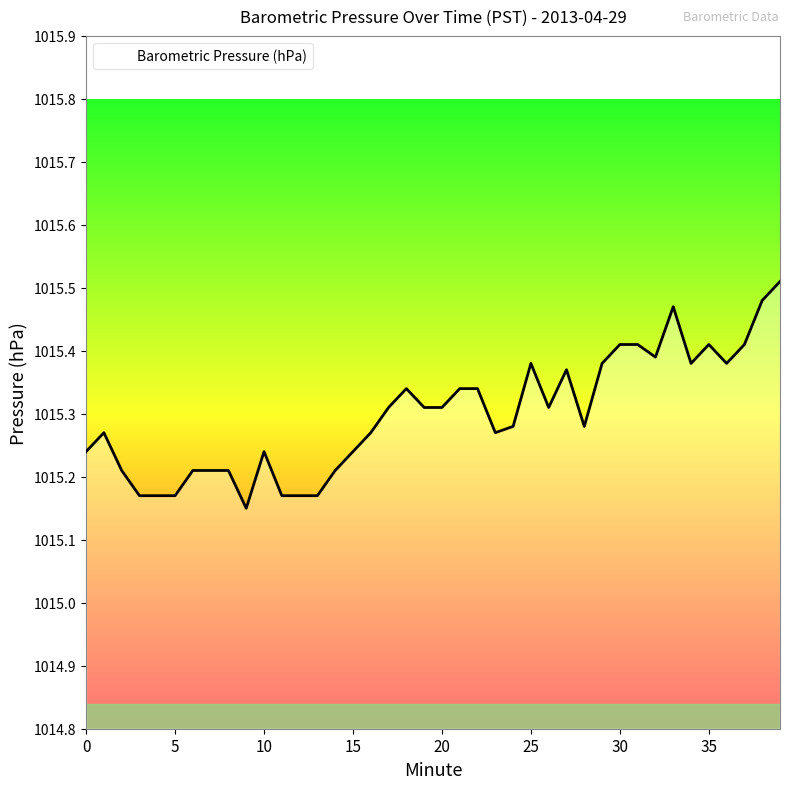

What is the maximum value shown in the chart?

1015.5